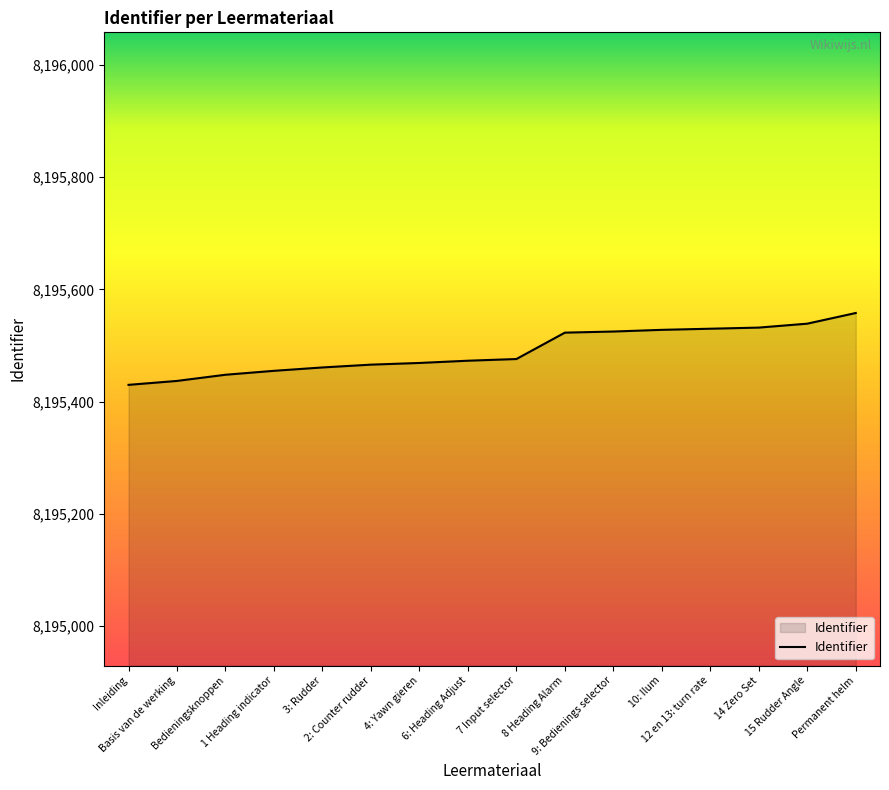

What position from the right is 6: Heading Adjust?

9